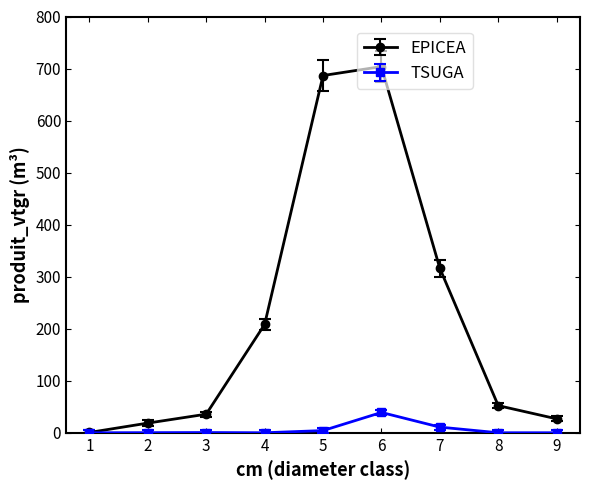

How many categories are shown in the chart?

9